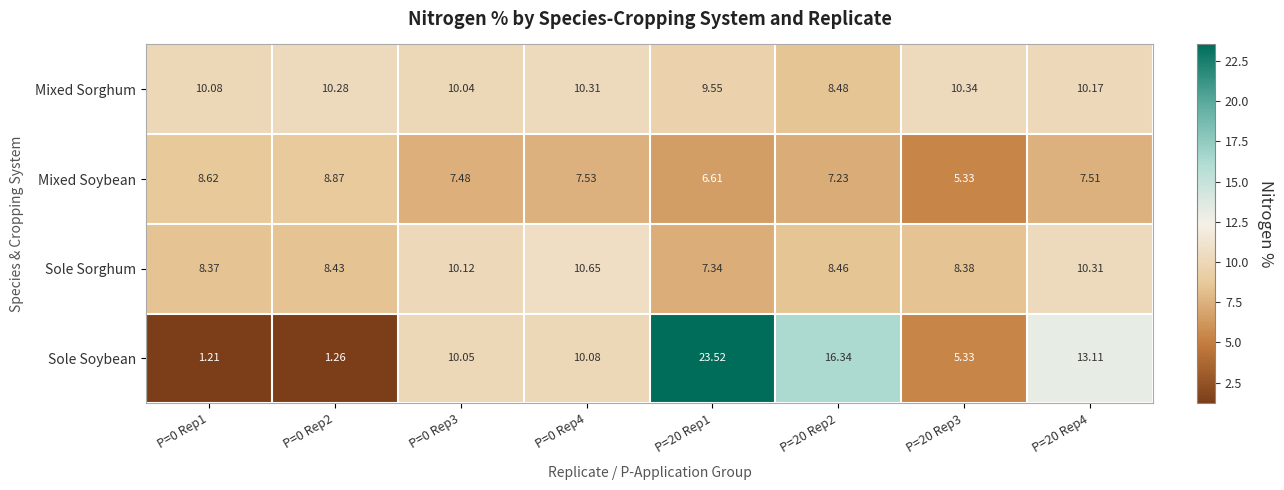

Which series has the largest range (max minus min)?

Sole Soybean